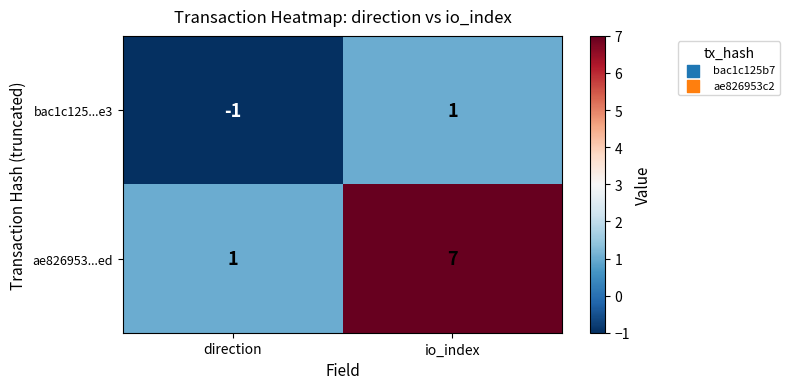

Reading right to left, extract all data points from this chart.

bac1c125...e3: io_index=1	direction=-1
ae826953...ed: io_index=7	direction=1